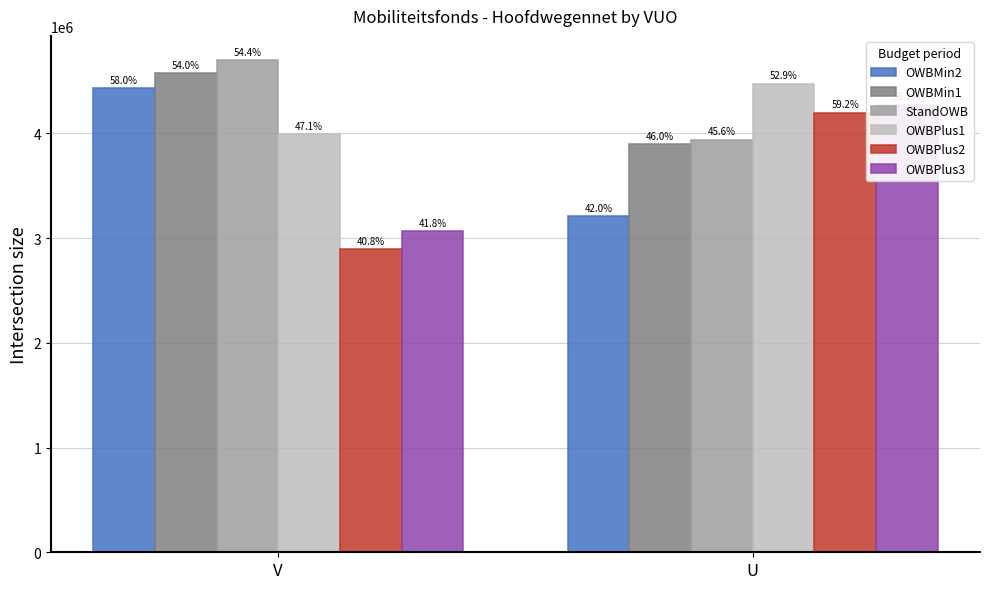

At how many categories does at least one series exceed 3353838?

2